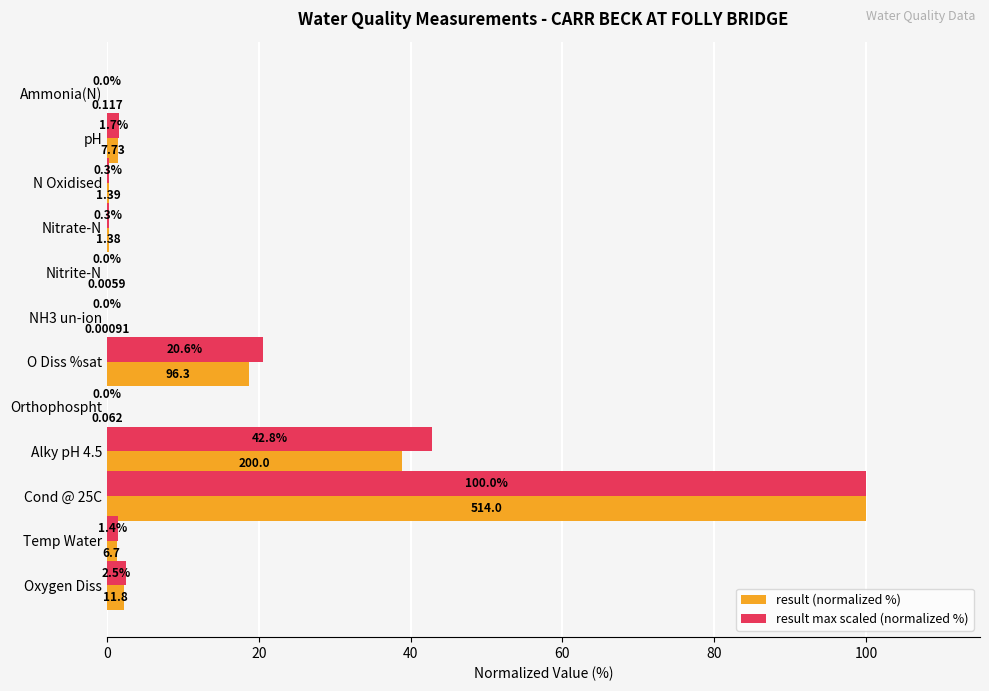

Is the value of result (normalized %) at Orthophospht greater than the value of result max scaled (normalized %) at Cond @ 25C?

No